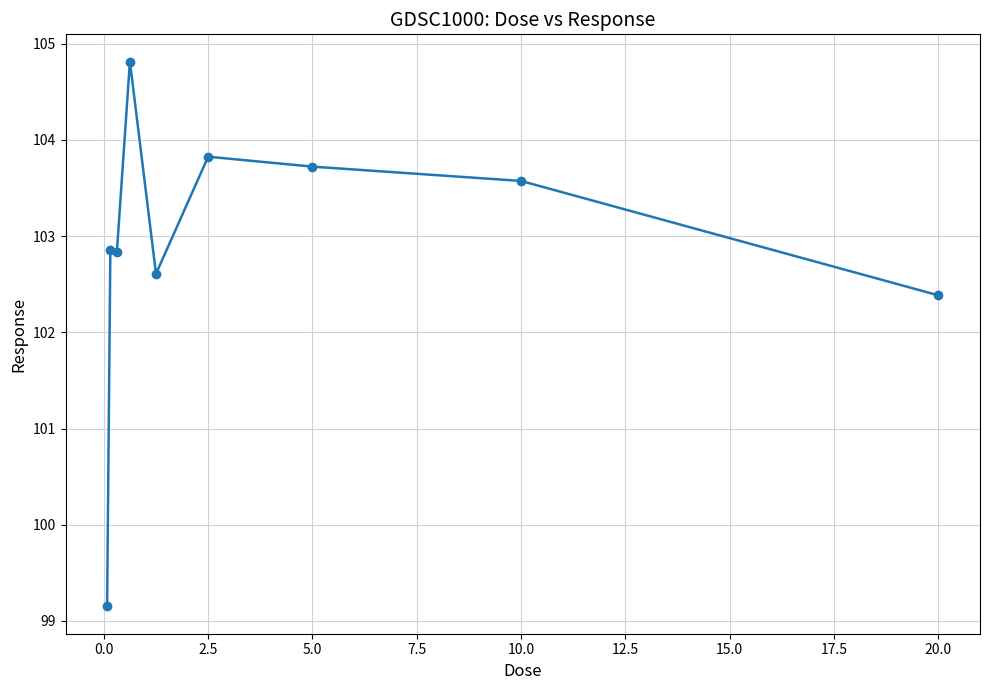

What is the maximum value shown in the chart?

104.8